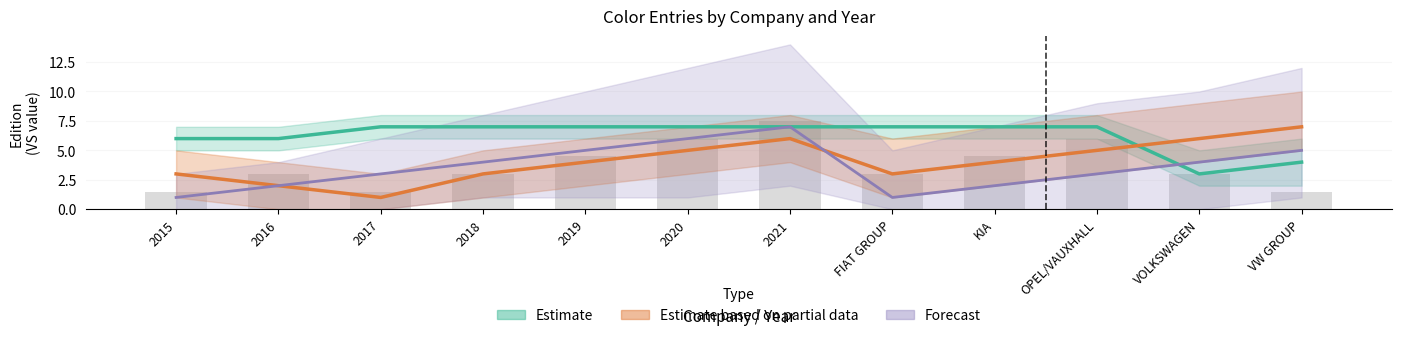

What is the label of the 12th bar from the right?

2015